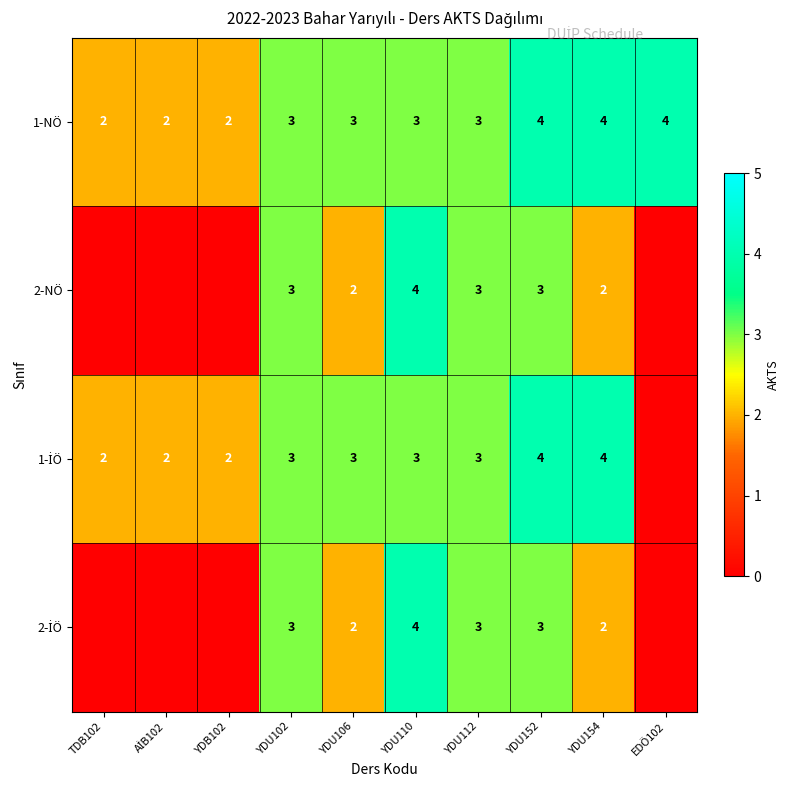

Is it true that 2-NÖ equals 2 at YDU154?

True